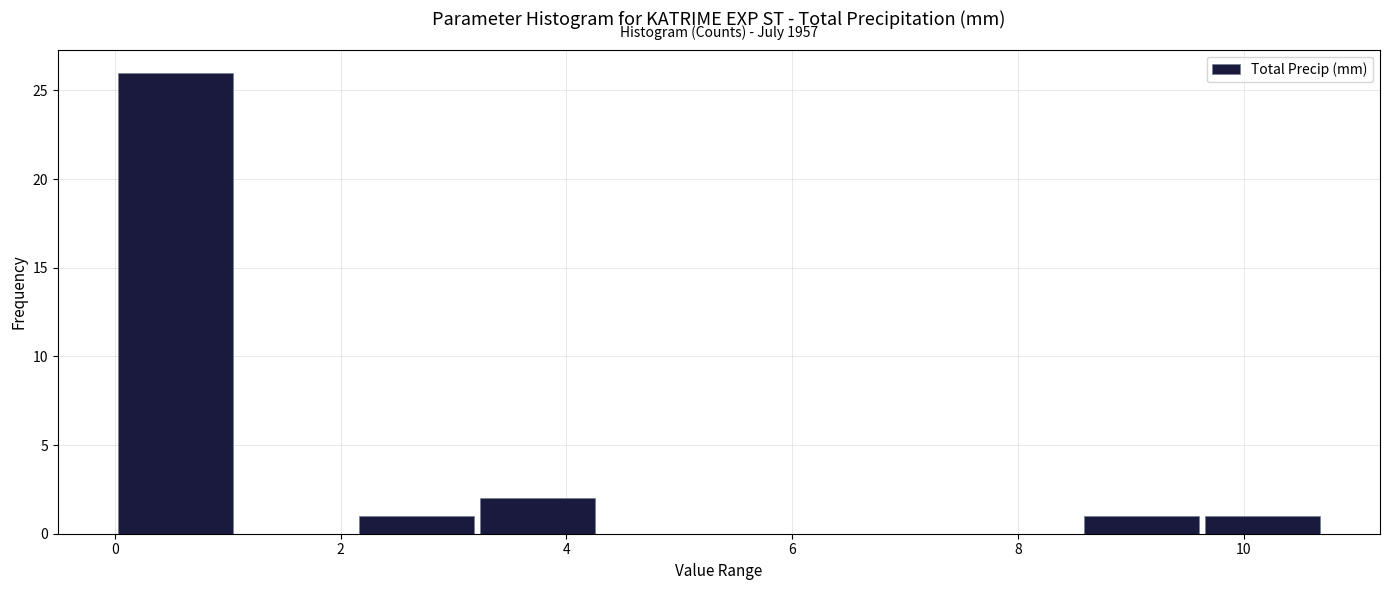

Over which range of the x-axis is the bar tallest?

0.0 to 1.0